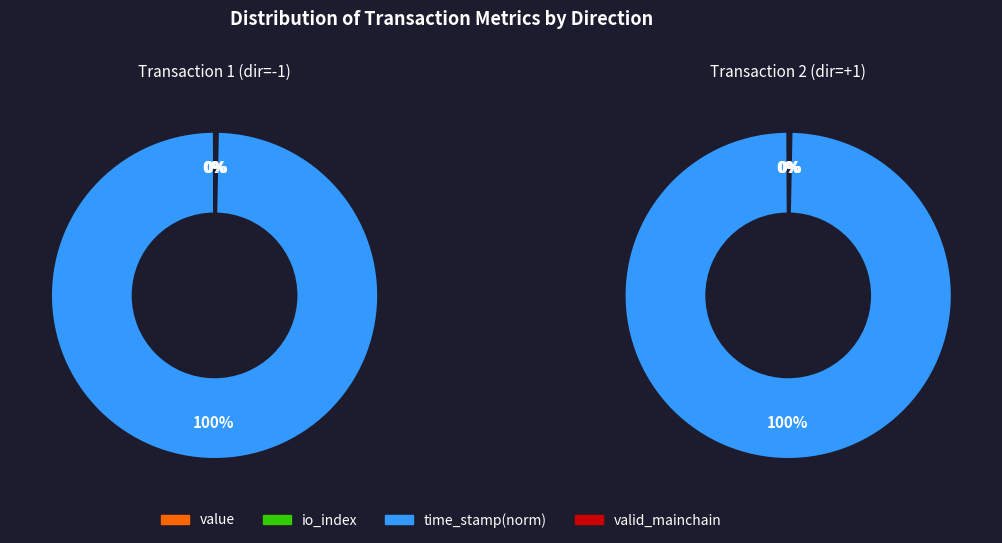

What is the total percentage of 0 and 1?

100.0%